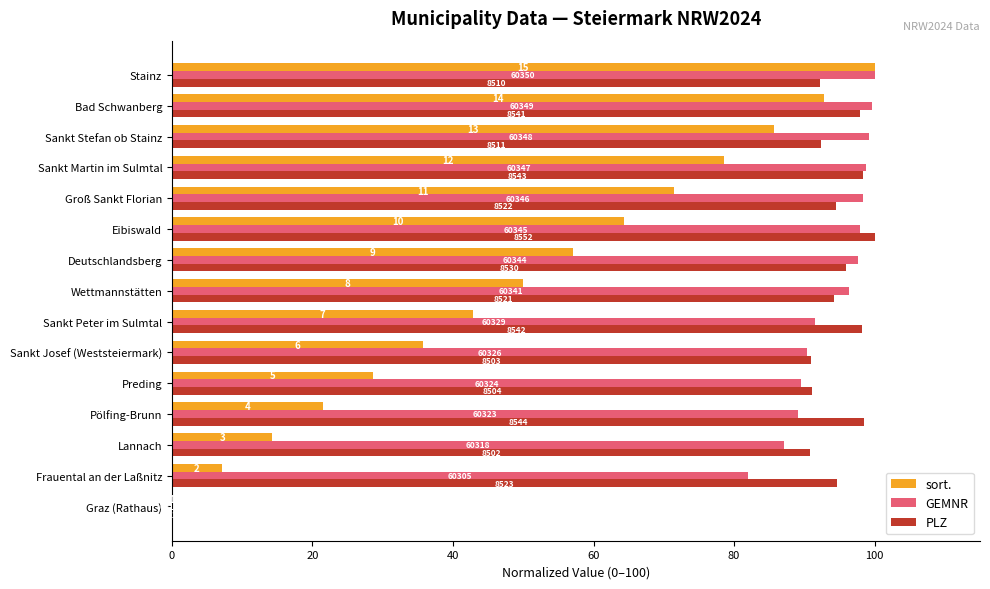

What are all the series names shown in the legend?

sort., GEMNR, PLZ